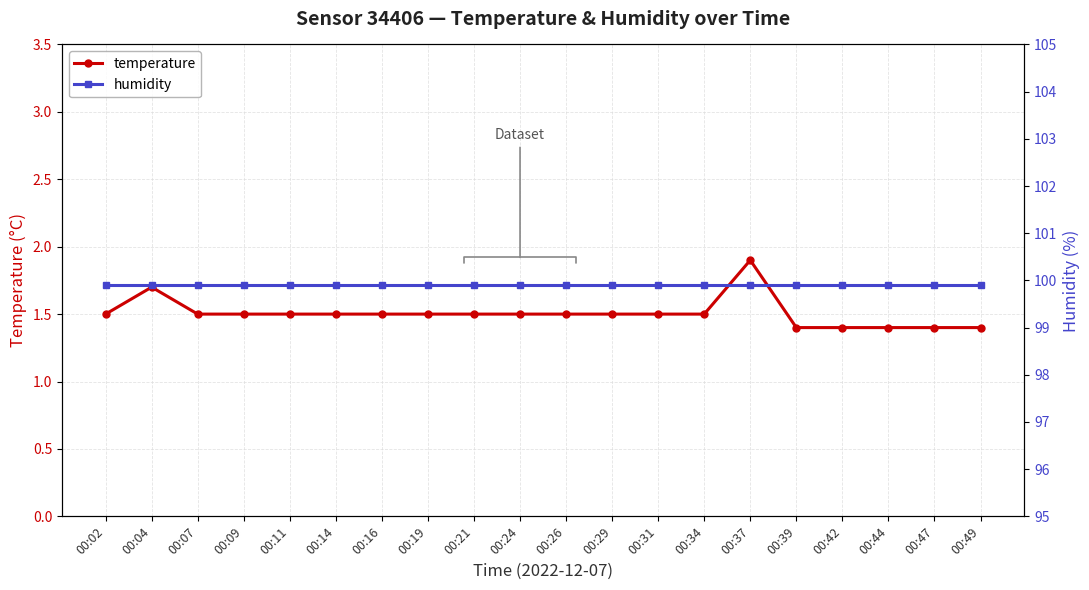

List the series in order of their overall mean, lowest first.

temperature, humidity